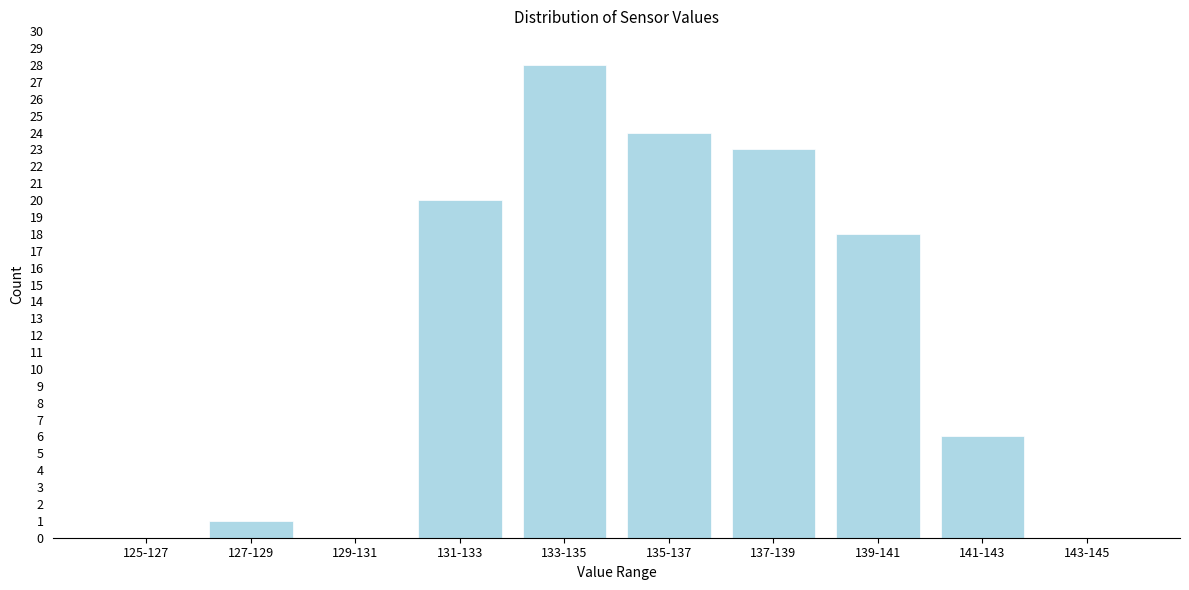

Reading right to left, extract all data points from this chart.

143-145=0	141-143=6	139-141=18	137-139=23	135-137=24	133-135=28	131-133=20	129-131=0	127-129=1	125-127=0